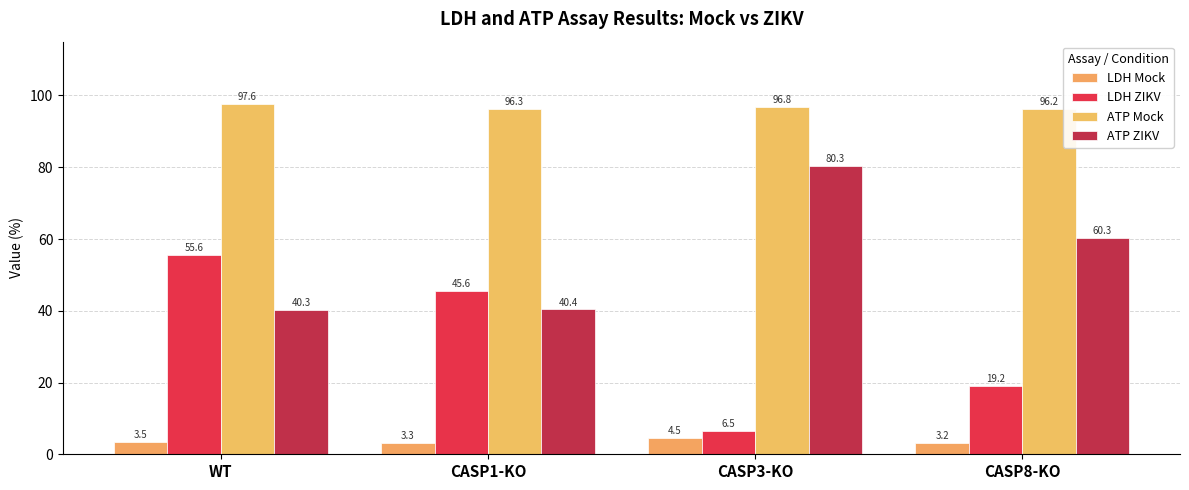

What is the total value across all series at CASP1-KO?

185.5